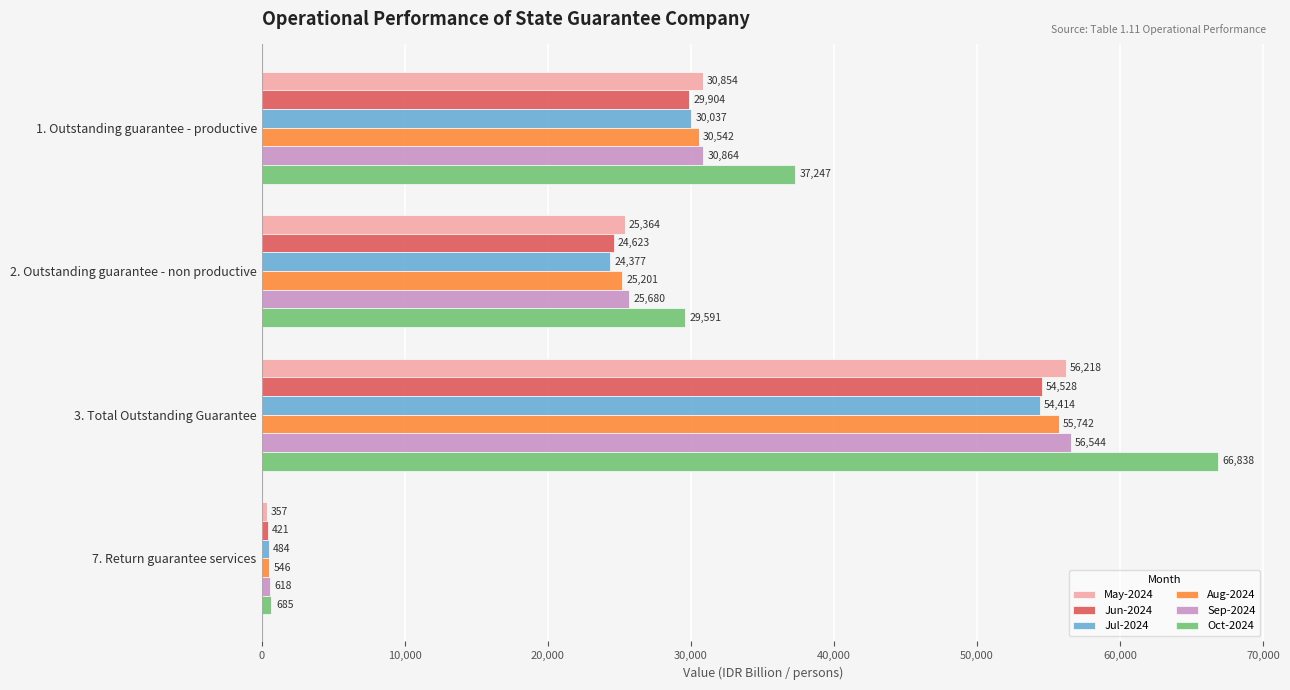

Which category has the highest value in the Jun-2024 series?

3. Total Outstanding Guarantee